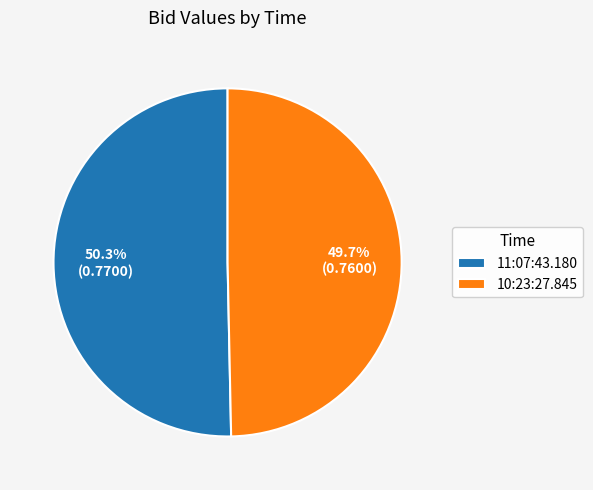

To the nearest percent, what percentage of the pie is 11:07:43.180?

50%